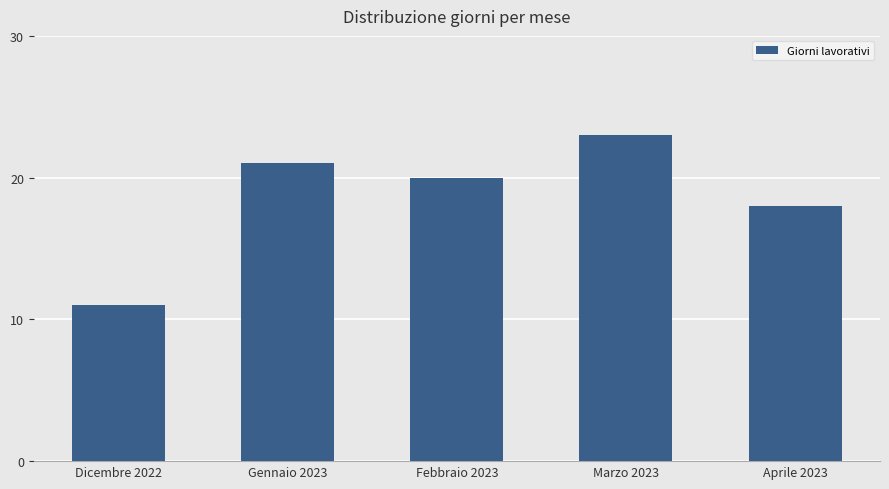

What is the label of the 5th bar from the right?

Dicembre 2022